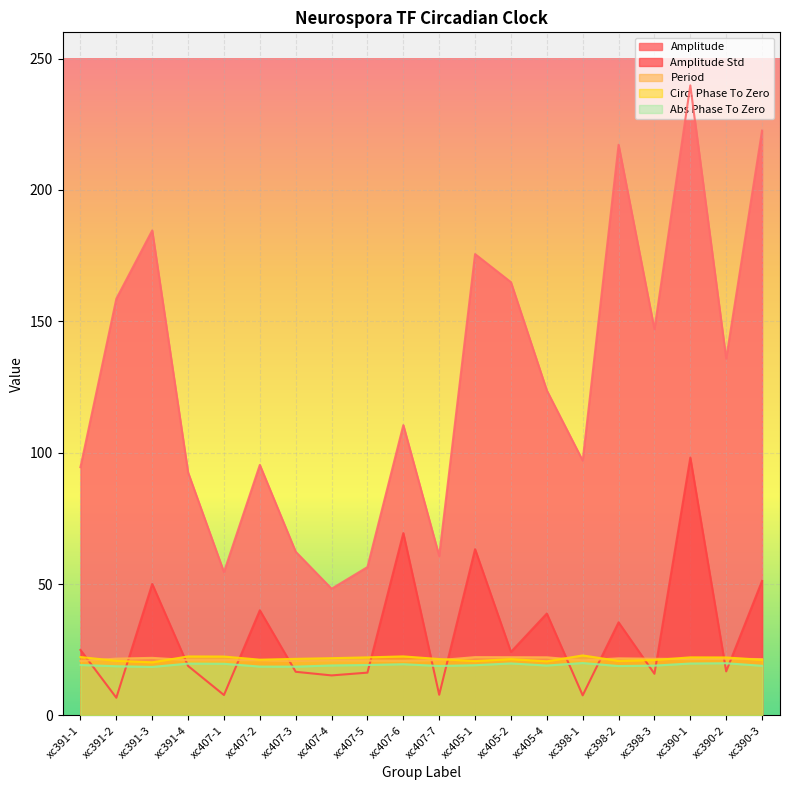

What is the maximum value shown in the chart?

239.8